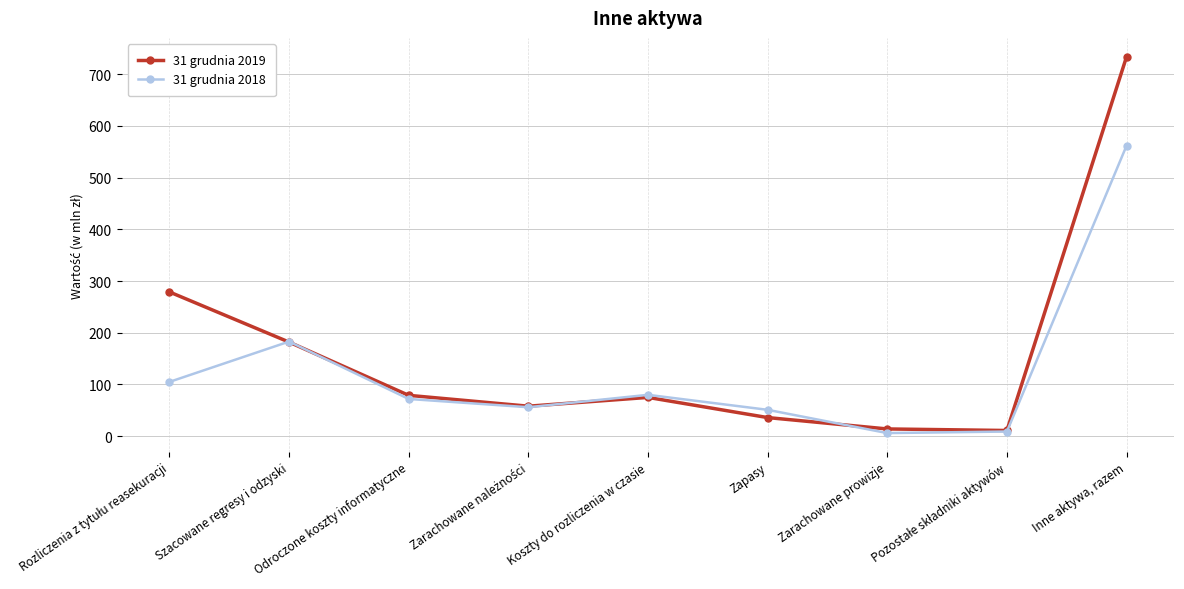

The 31 grudnia 2019 series shows 79 at Odroczone koszty informatyczne. True or false?

True